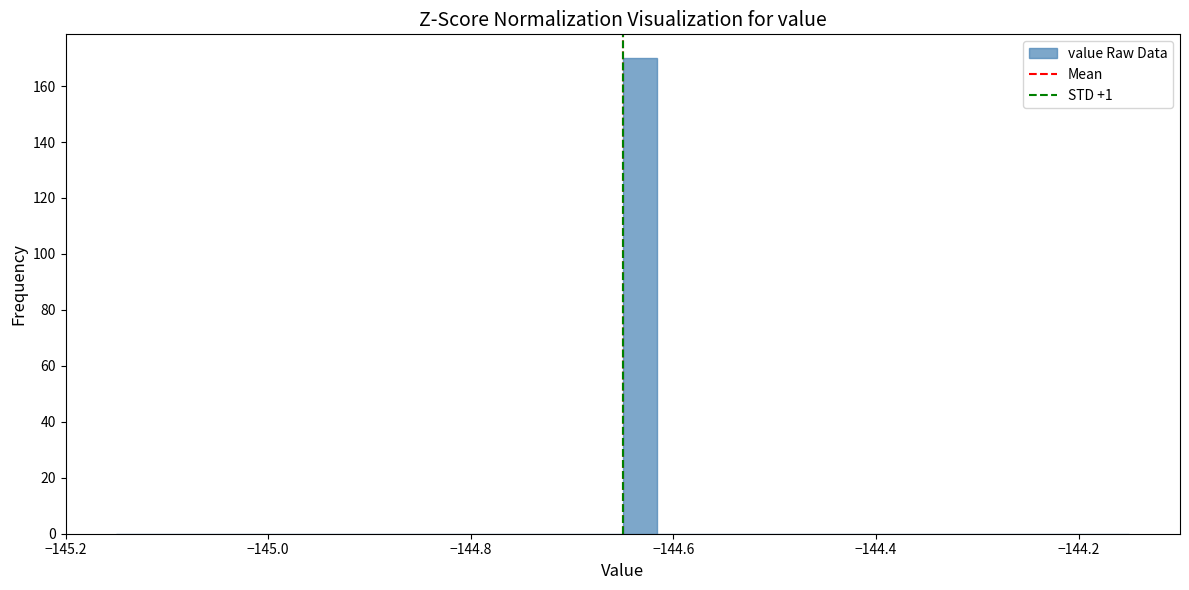

Around what value on the x-axis is the tallest bar? Give the approximate position of its centre, as read against the axis.

-144.64